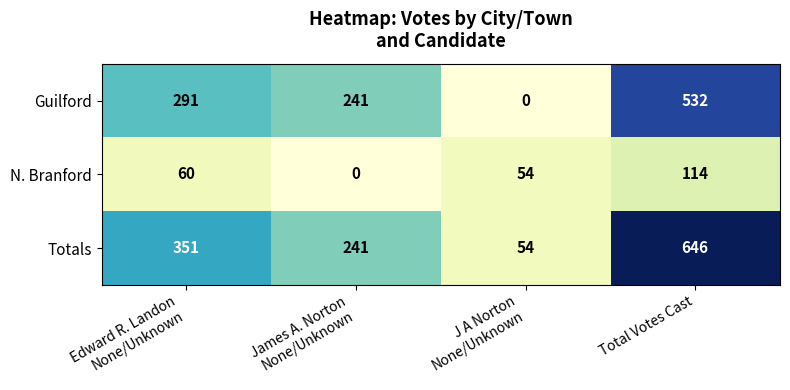

What is the difference between the highest and lowest values at J A Norton
None/Unknown?

54